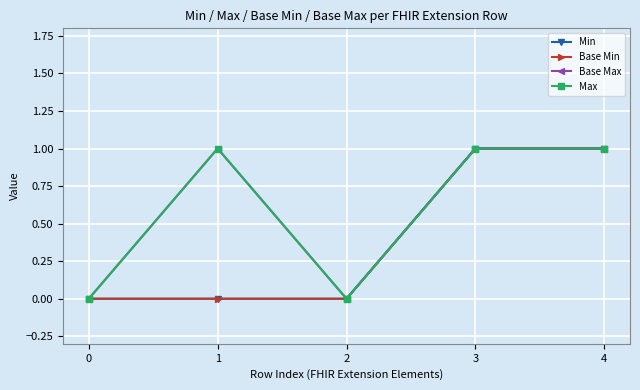

How many Base Min values are between 0 and 1?

5